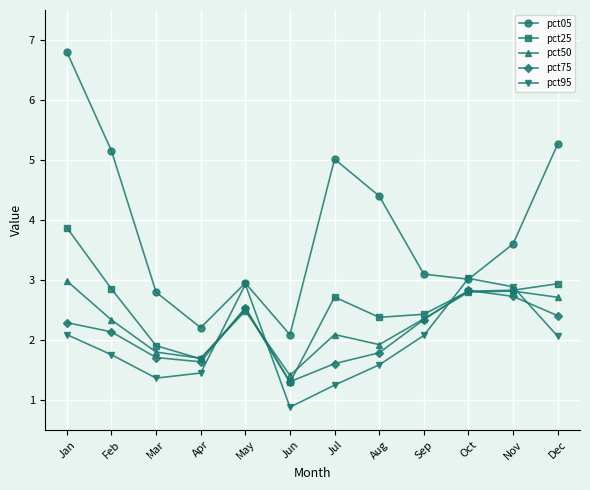

What is the value of the pct75 point at the 9th from the left?

2.3